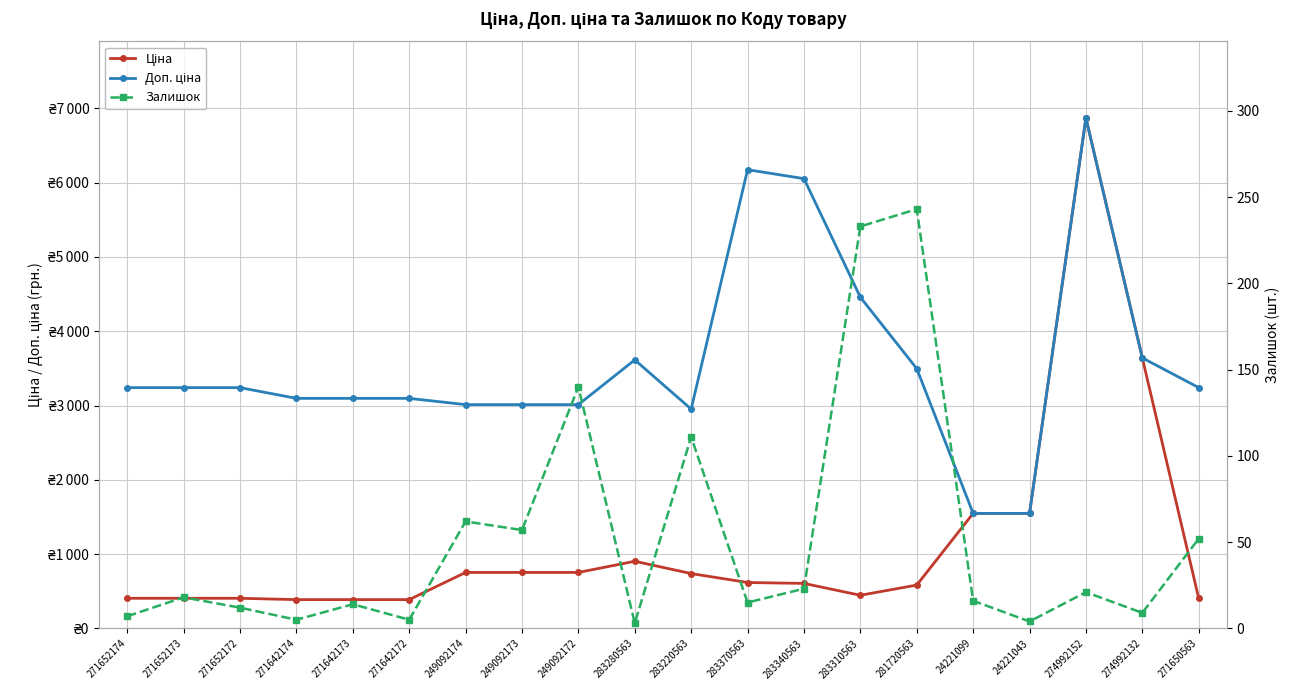

At how many categories does at least one series exceed 4208?

4